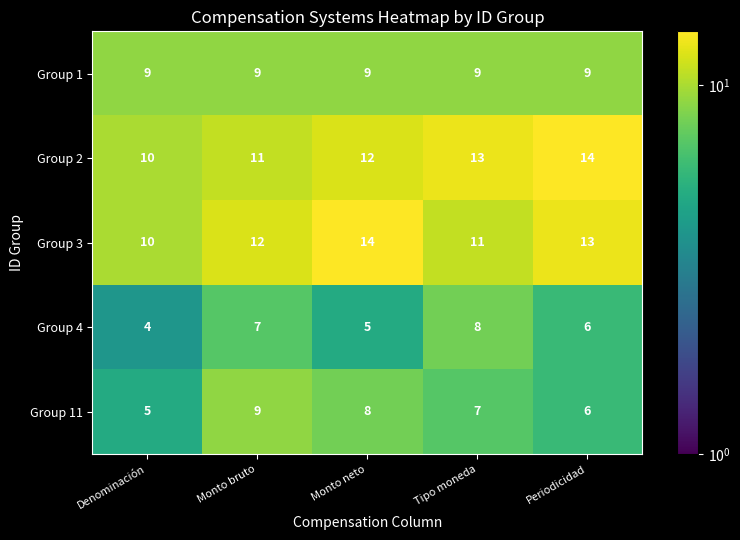

How many values in the Group 4 series are below 6?

2